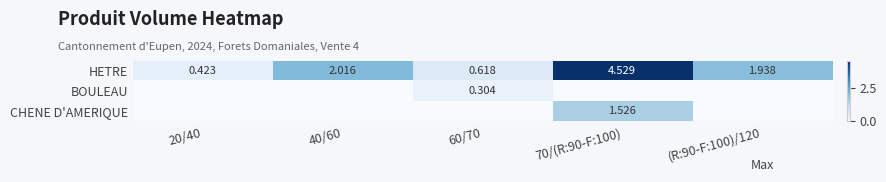

Rank the categories by HETRE value from lowest to highest.

20/40, 60/70, (R:90-F:100)/120, 40/60, 70/(R:90-F:100)